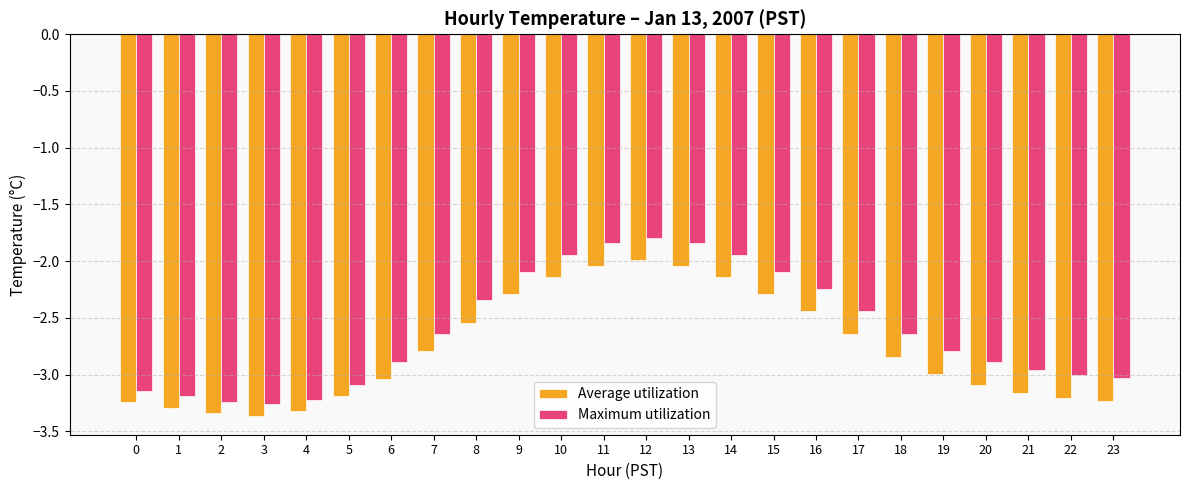

What are all the series names shown in the legend?

Average utilization, Maximum utilization